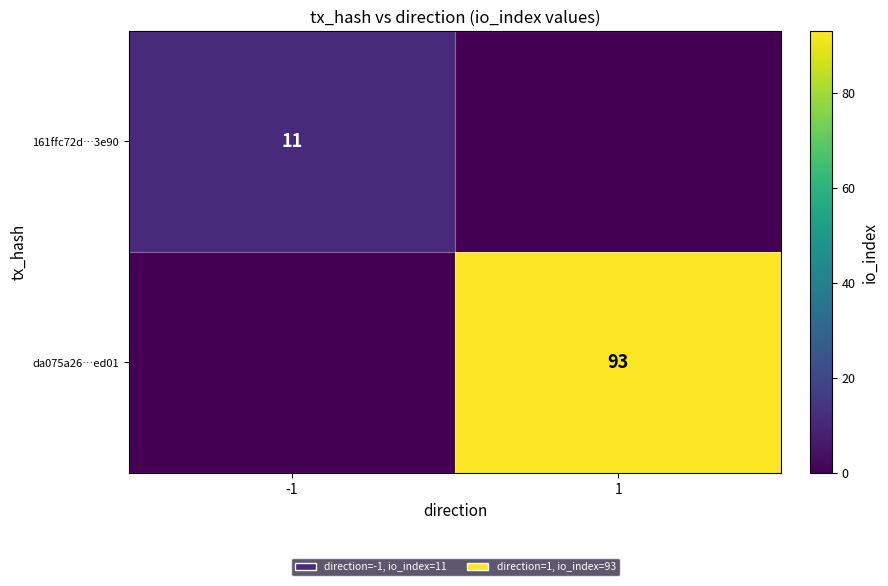

Is it true that da075a26…ed01 equals 131 at 1?

False